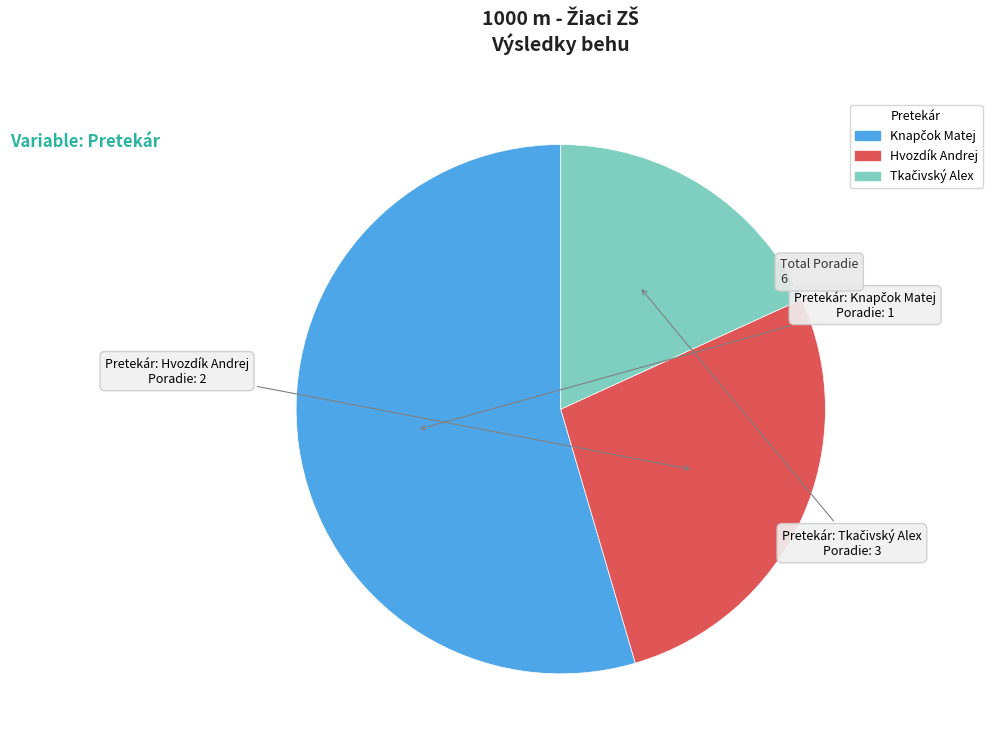

Does any single category account for the majority?

Yes